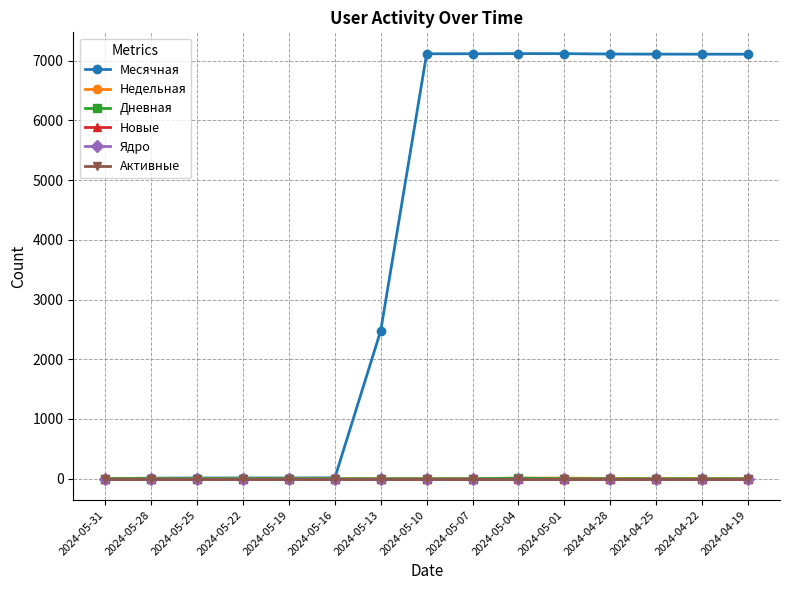

In Дневная, how many points are higher than both neighbors (excluding endpoints)?

1